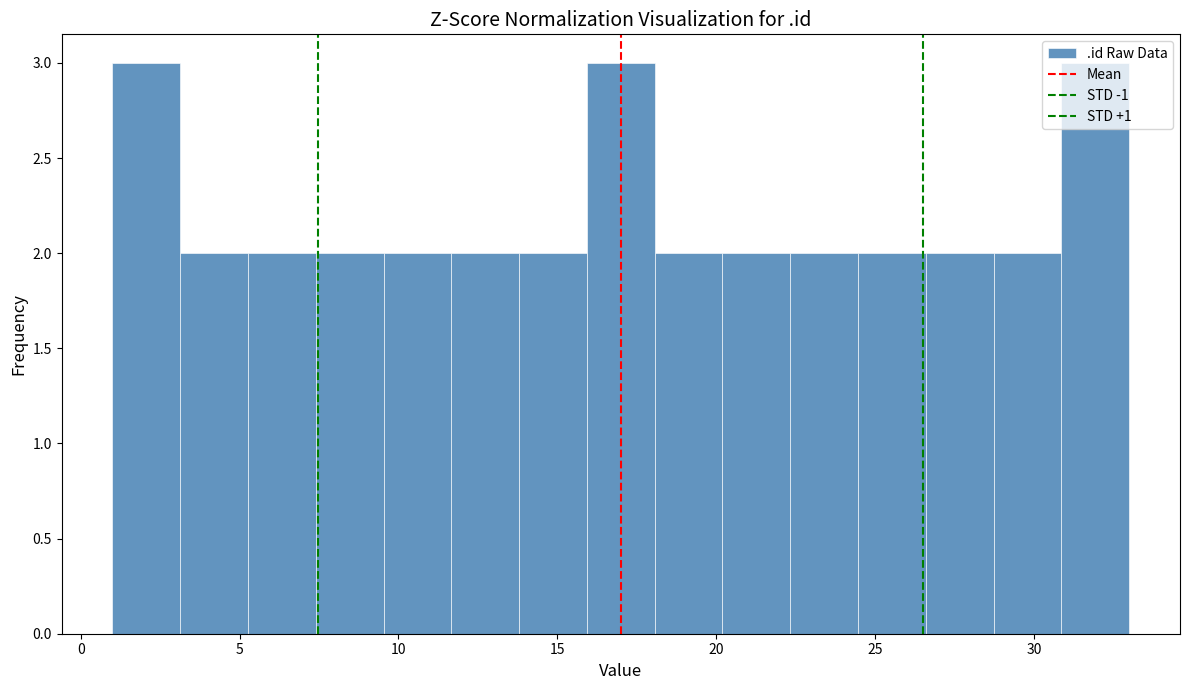

Reading left to right, list every bar in this chart as the range it spans on the x-axis followed by its height. Neither the bar edges nor the heights are printed on the chart, so give them approximately, as read against the axes.

1.0 to 3.0: 3
3.0 to 5.5: 2
5.5 to 7.5: 2
7.5 to 9.5: 2
9.5 to 11.5: 2
11.5 to 14.0: 2
14.0 to 16.0: 2
16.0 to 18.0: 3
18.0 to 20.0: 2
20.0 to 22.5: 2
22.5 to 24.5: 2
24.5 to 26.5: 2
26.5 to 28.5: 2
28.5 to 31.0: 2
31.0 to 33.0: 3